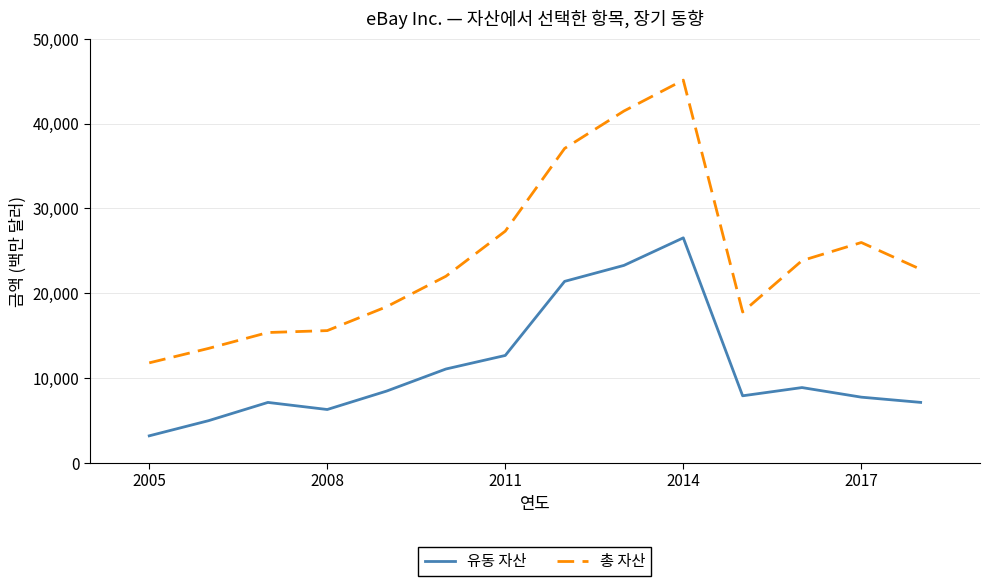

What is the minimum value for 총 자산?

11789